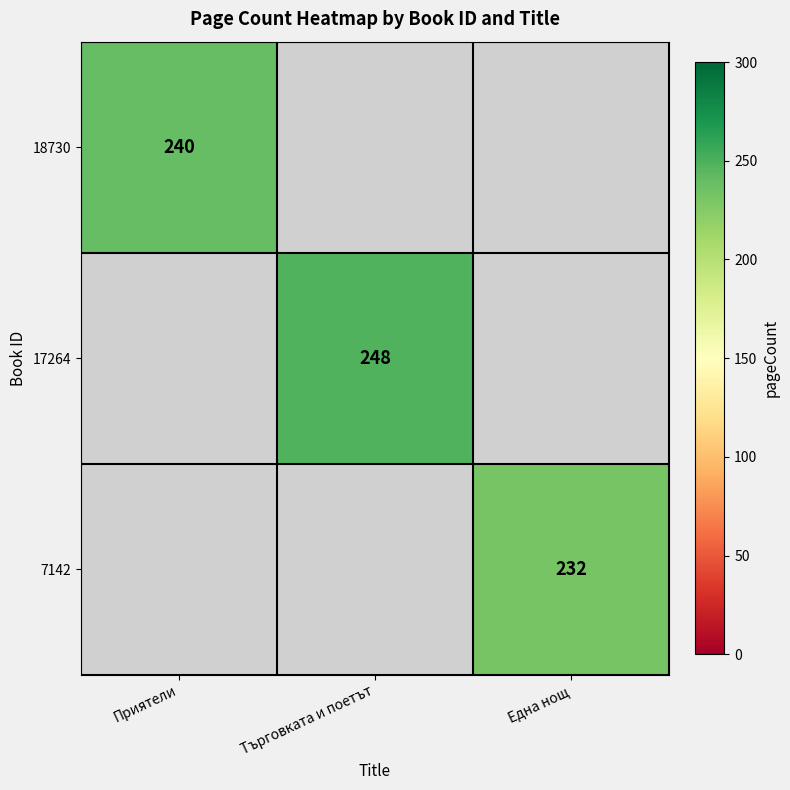

Is it true that 7142 equals 145 at Една нощ?

False